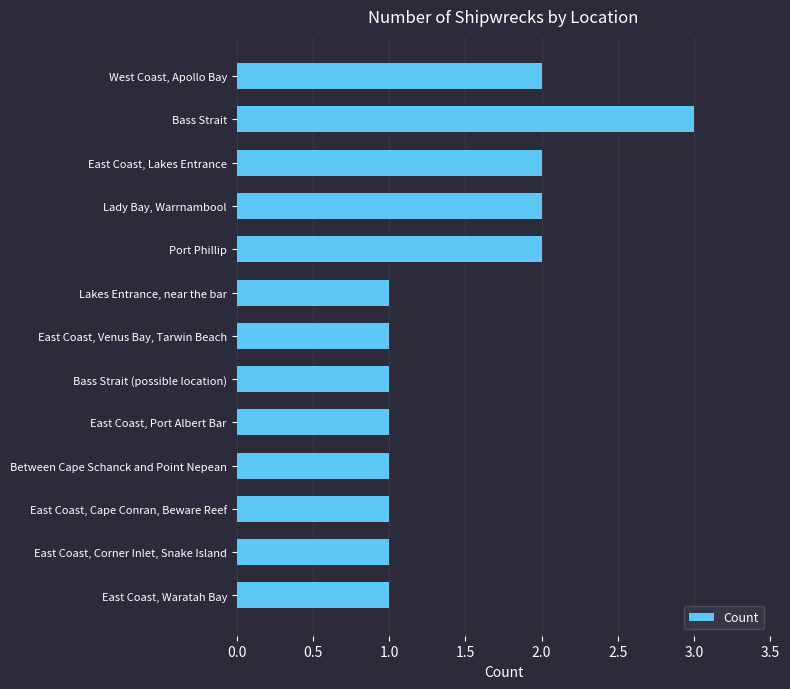

Which has a higher value, Port Phillip or East Coast, Port Albert Bar?

Port Phillip